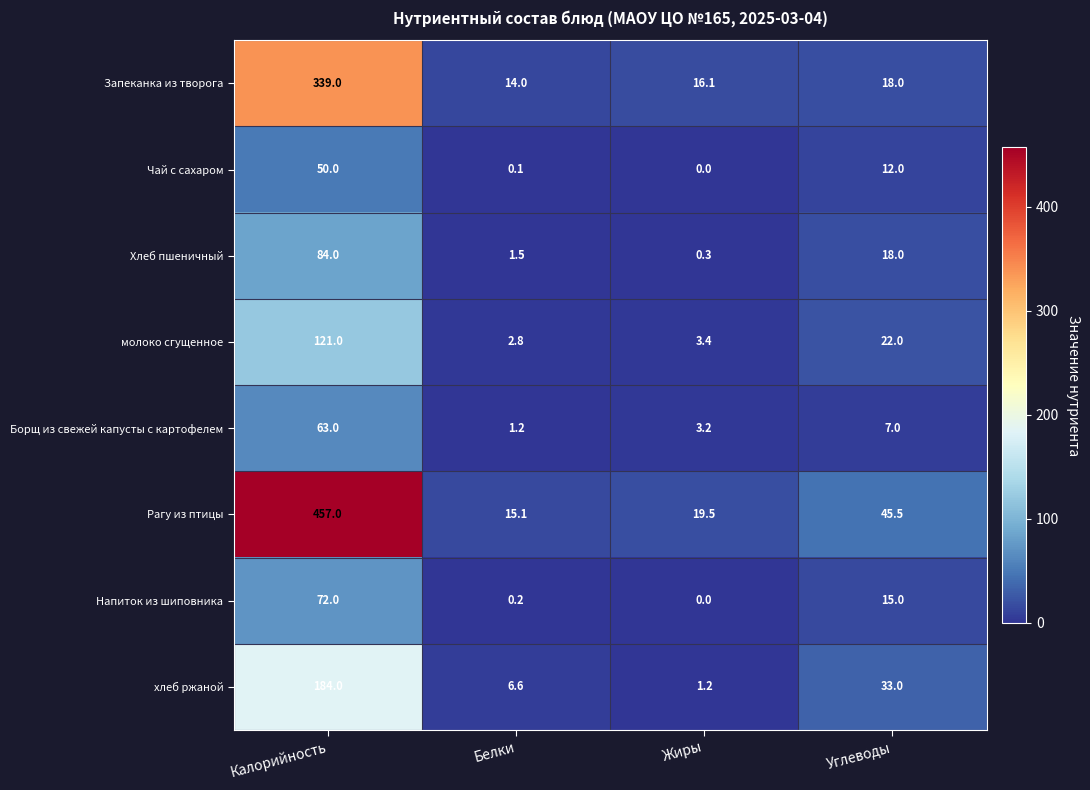

The Напиток из шиповника series shows 0.0 at Жиры. True or false?

True